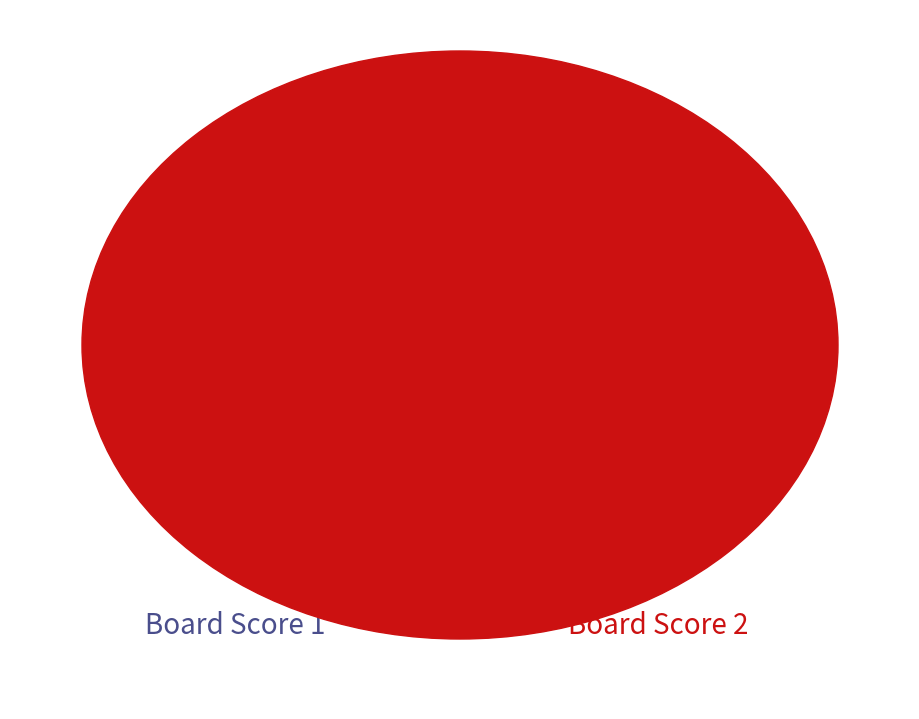

Combined, what portion of the pie is 1 and 5?

63.3%